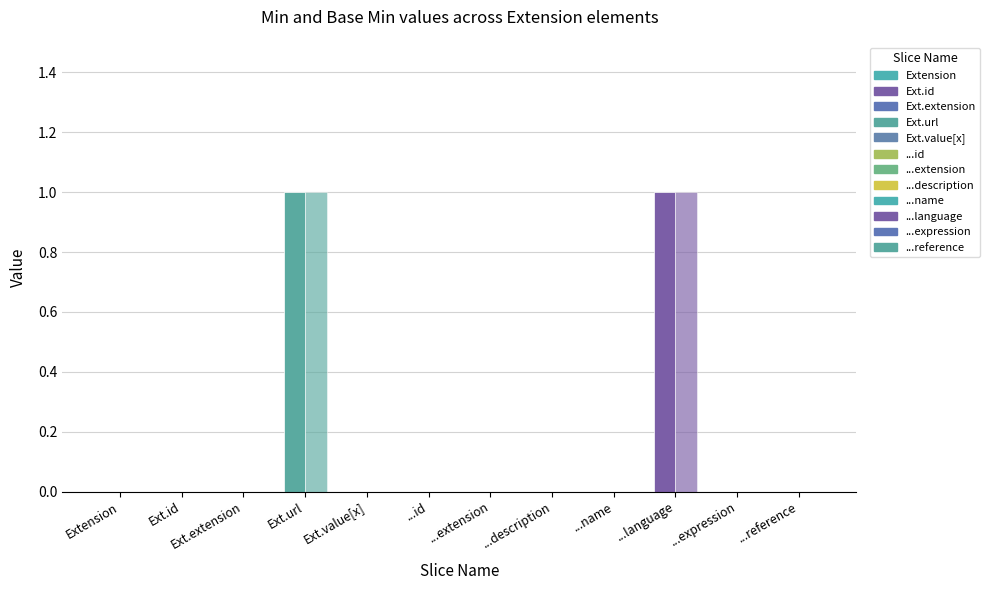

Is it true that Base Min equals 0 at Extension.value[x].expression?

False